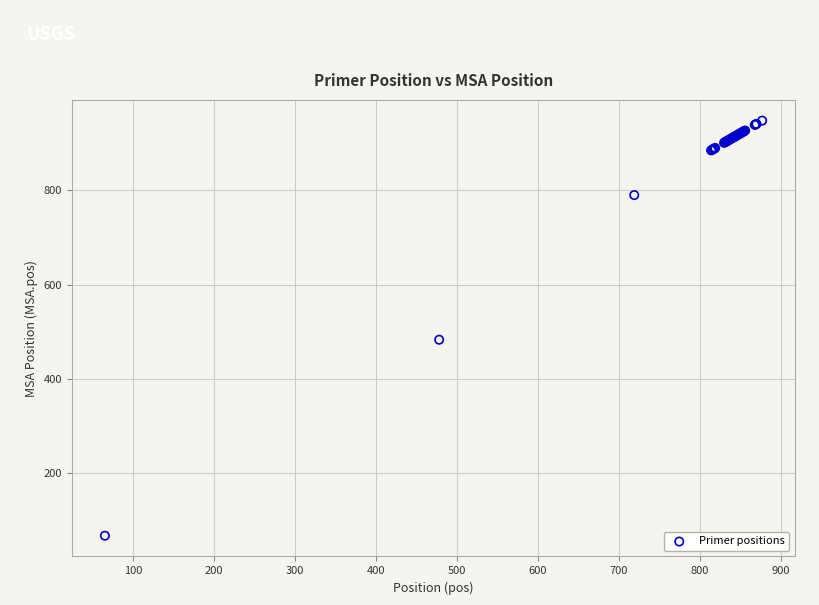

What Y value in the scatter plot is closest to 507?

483